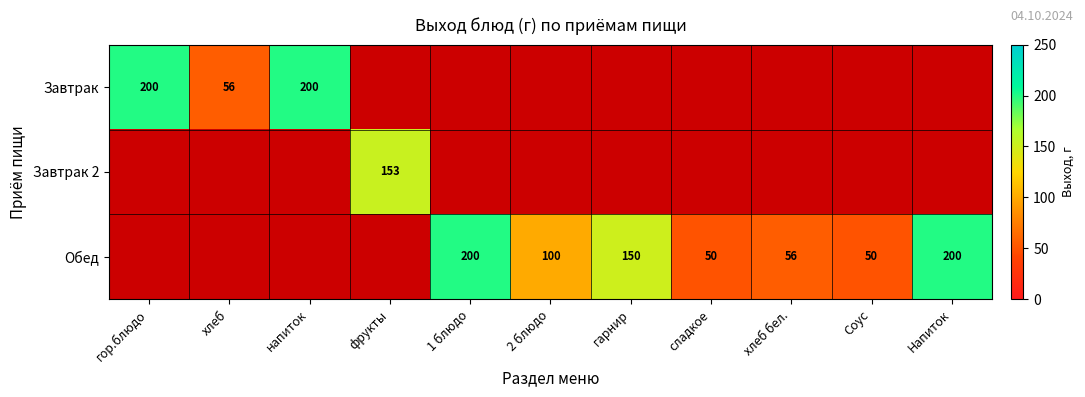

The value of Обед at 1 блюдо is 297. True or false?

False